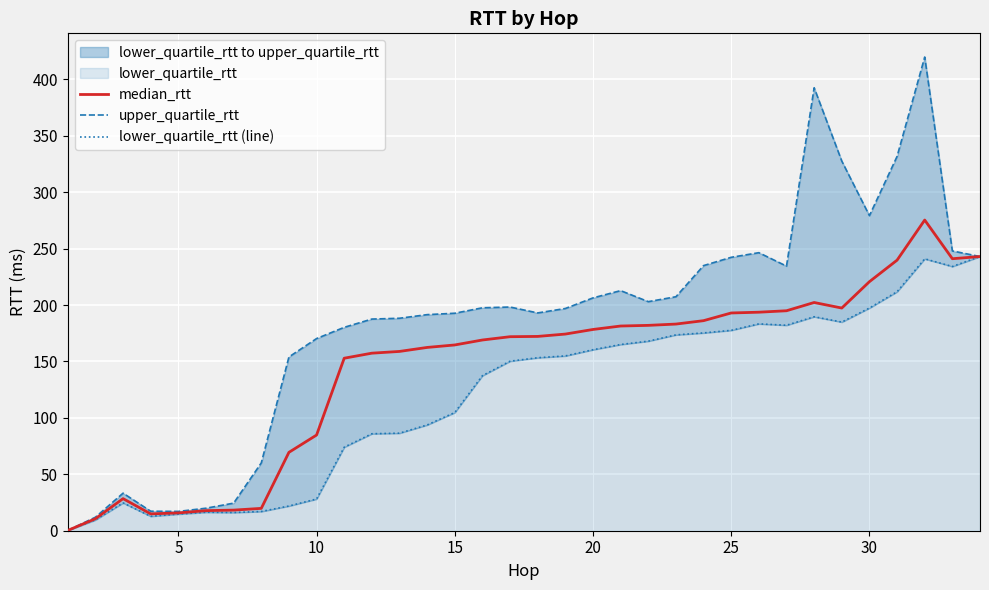

What is the difference between the maximum and minimum values in the lower_quartile_rtt (line) series?

242.7